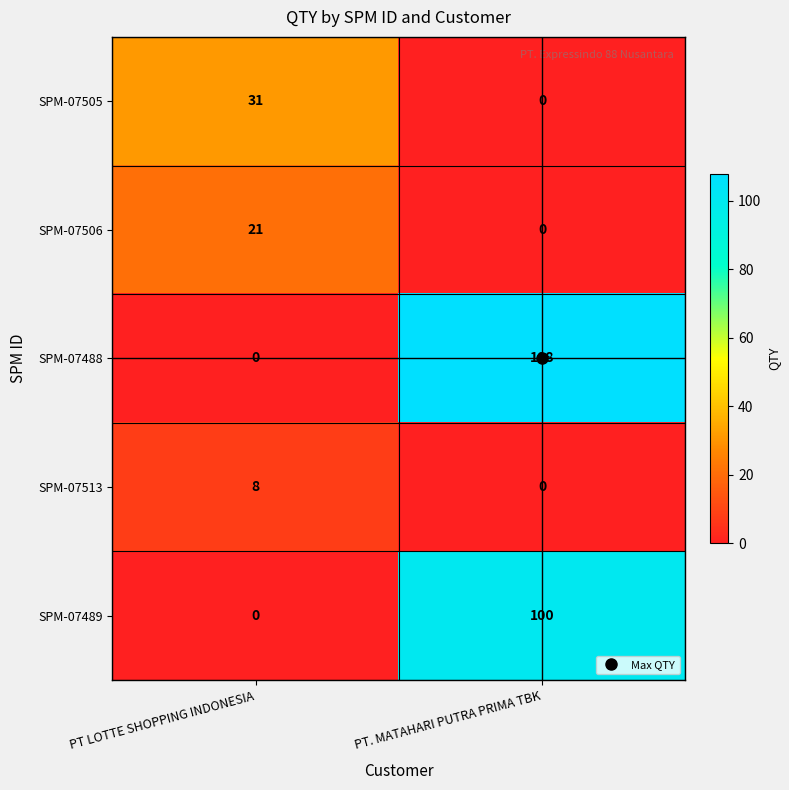

Where is SPM-07488 nearest to the value 54?

PT LOTTE SHOPPING INDONESIA